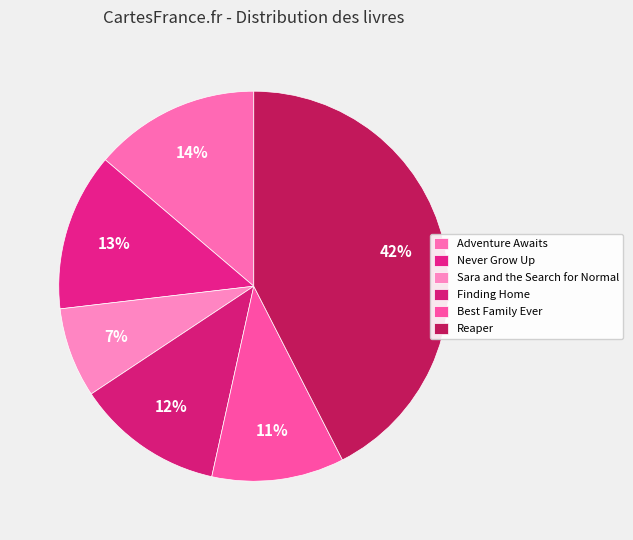

Does Adventure Awaits account for over 50% of the chart?

No